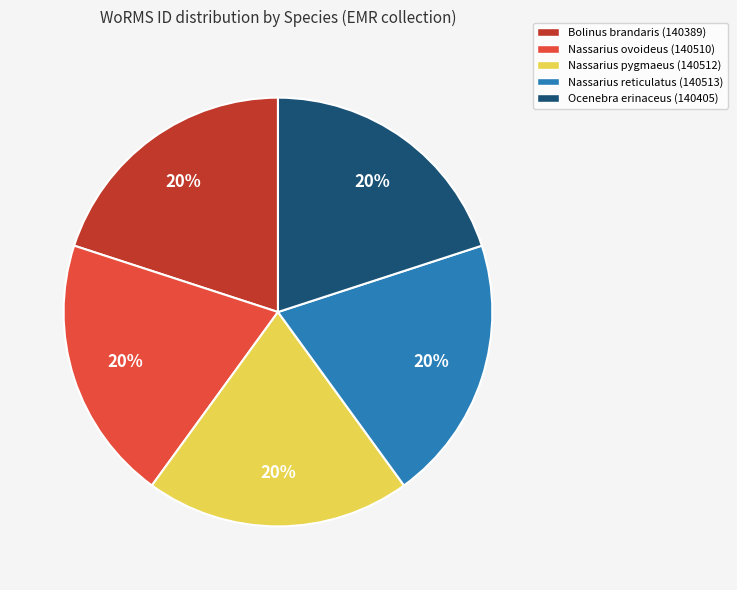

Do Nassarius pygmaeus (140512) and Bolinus brandaris (140389) together represent more than half of the pie?

No